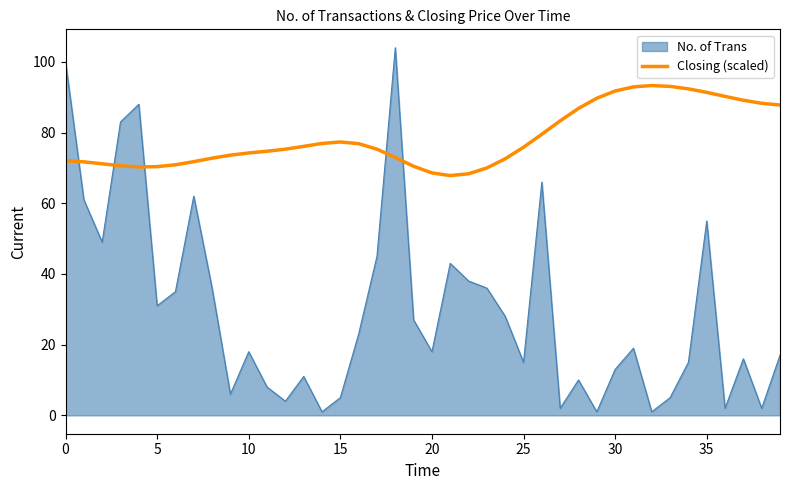

What is the maximum value shown in the chart?

104.0